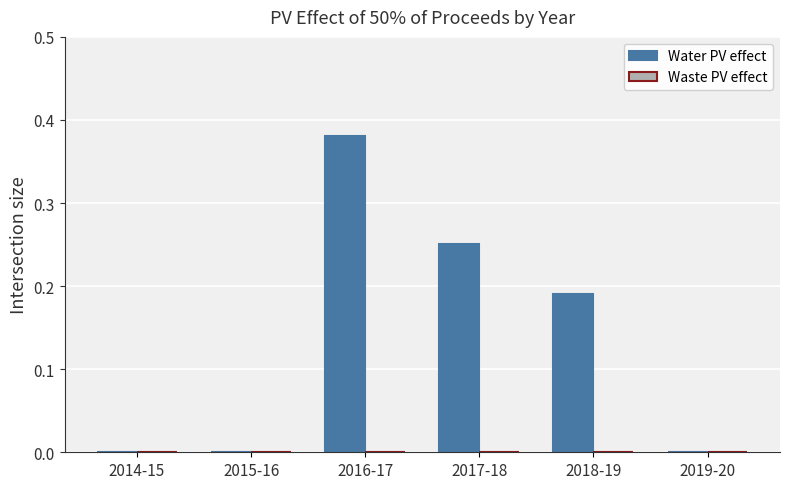

What is the change in value from 2014-15 to 2018-19?

+0.2